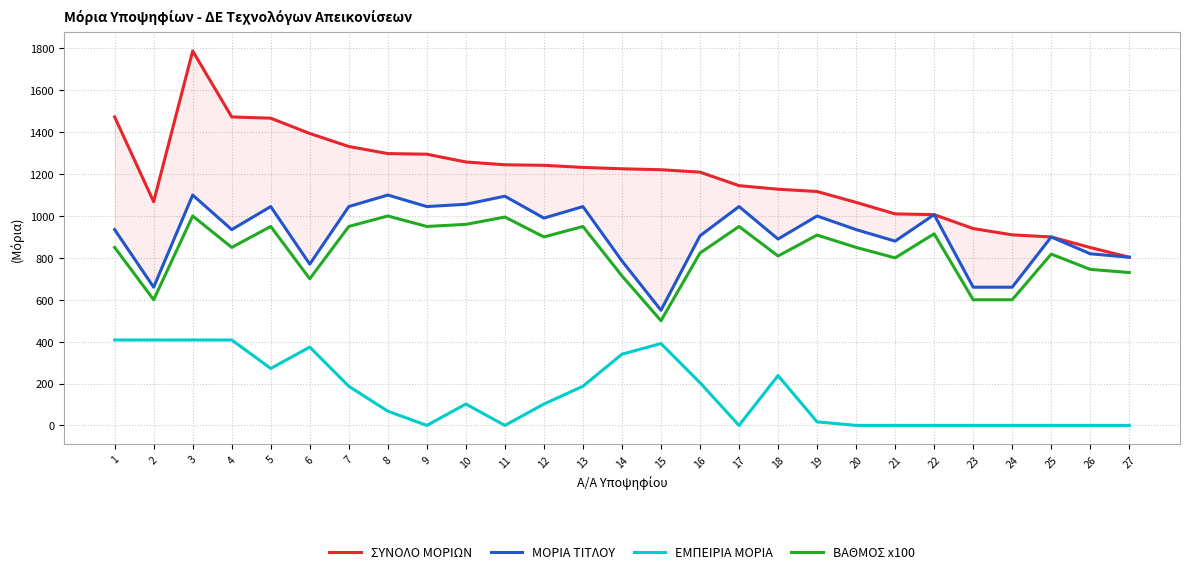

What is the value of the ΣΥΝΟΛΟ ΜΟΡΙΩΝ point at the 24th from the left?

910.0